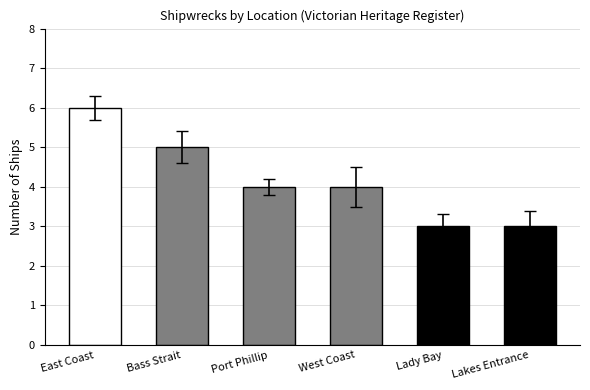

What is the approximate value at Port Phillip?

4